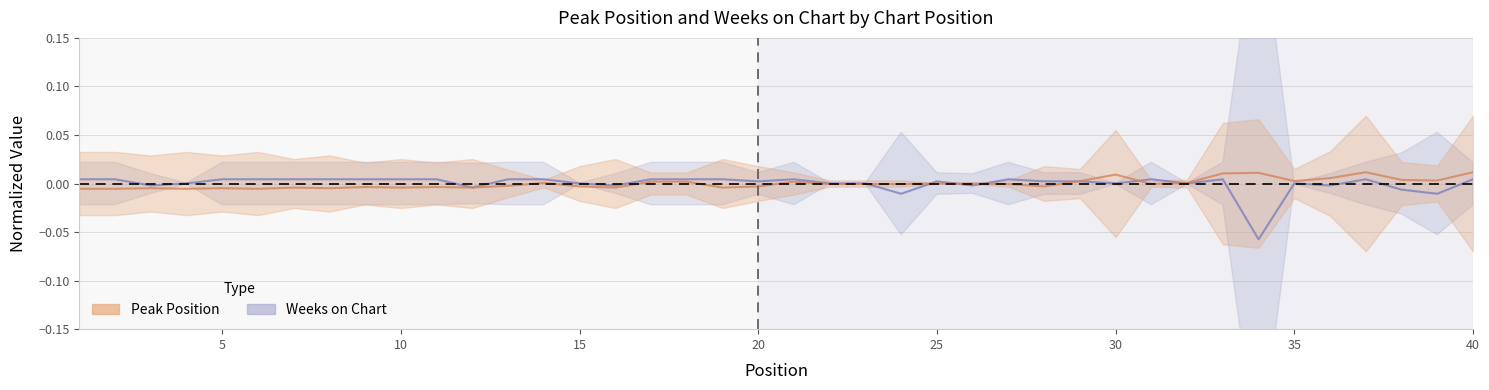

Is the value of Weeks on Chart at 38 greater than the value of Peak Position at 36?

No